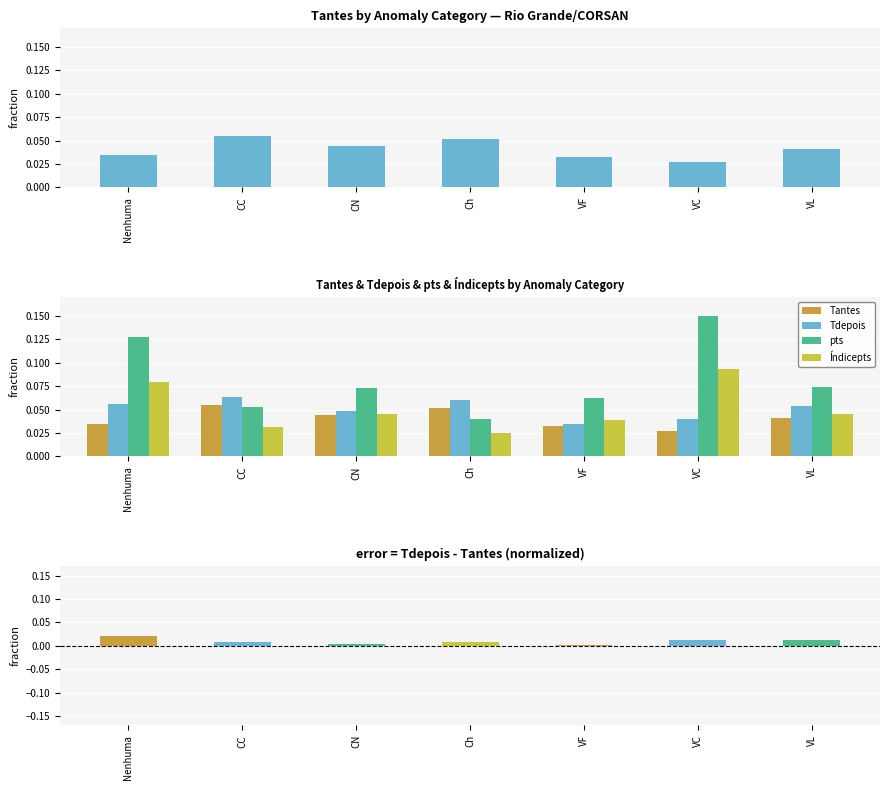

Which series has the largest total across all categories?

pts